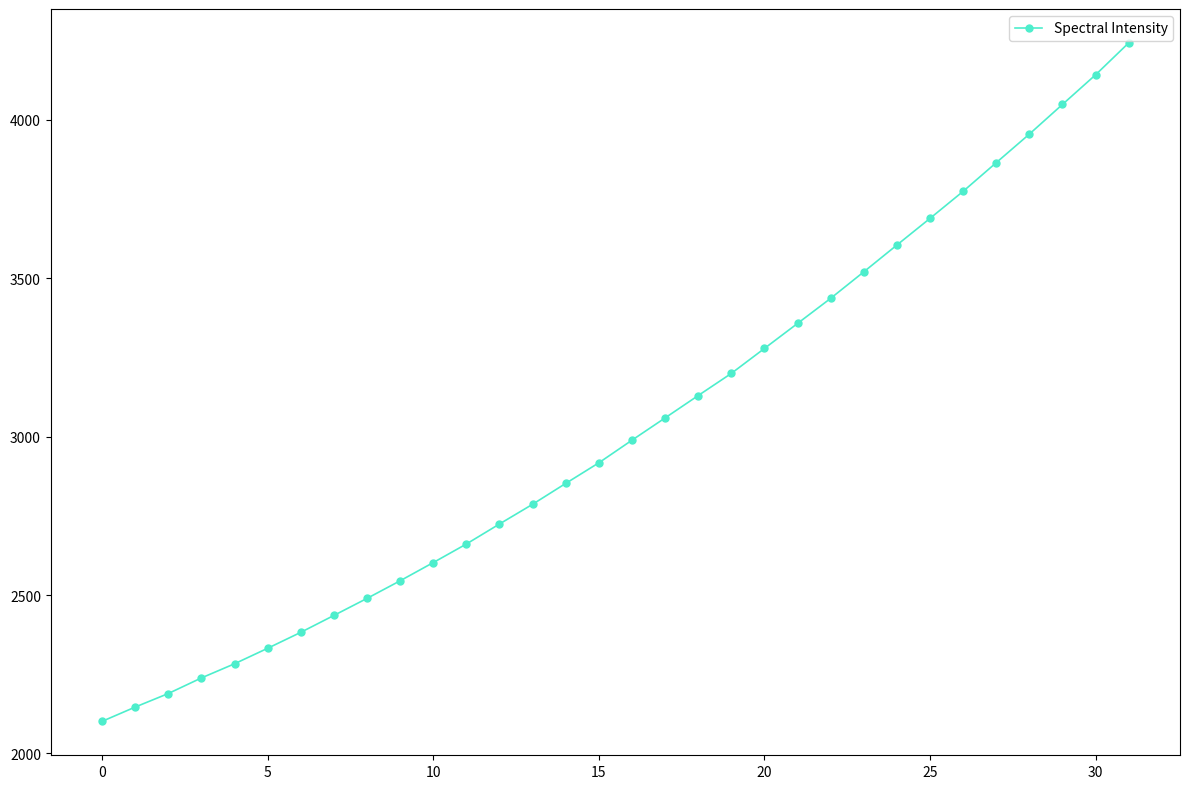

How many data points does each series have?

32